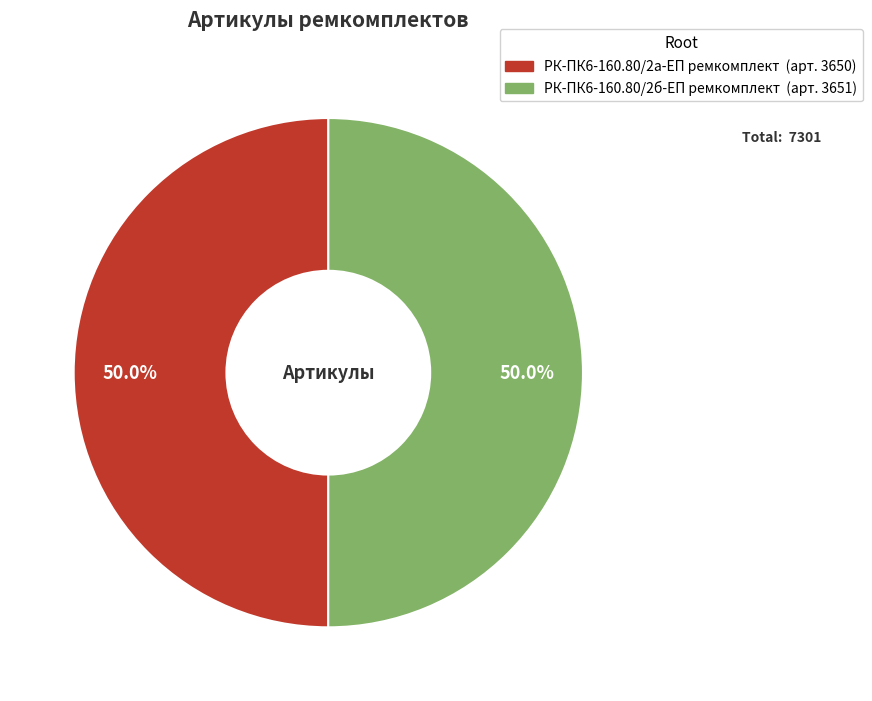

Count the number of slices in the pie.

2